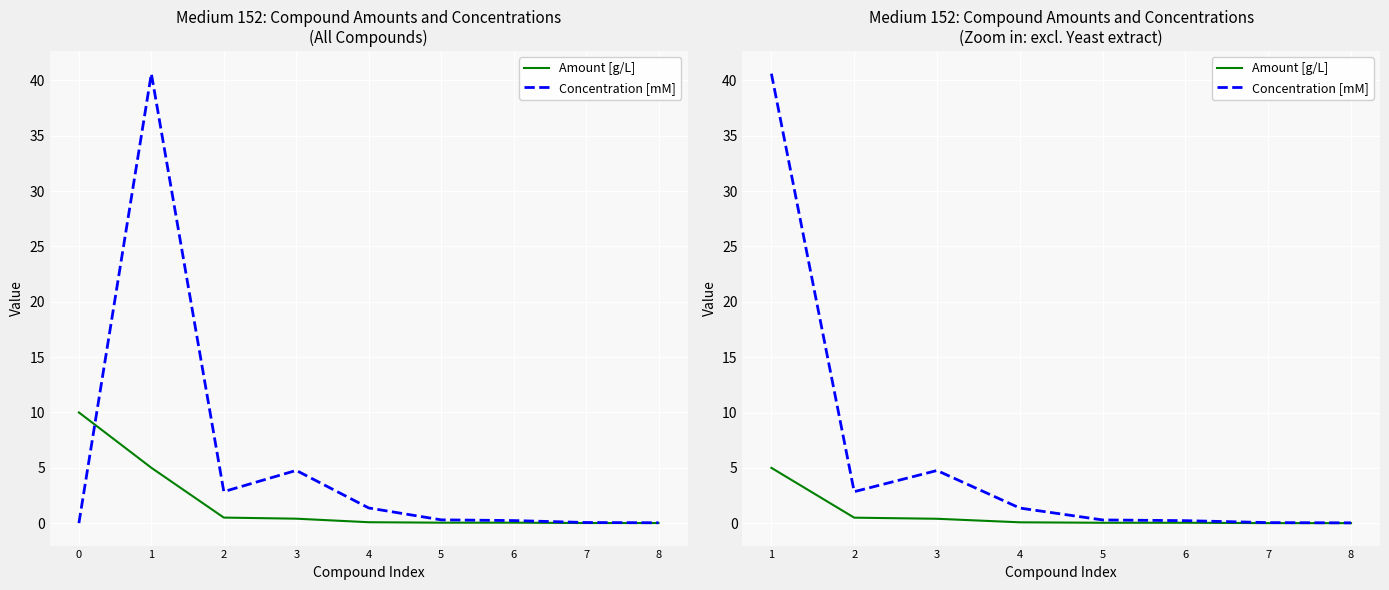

Which series changed the most between 4 and 8?

Concentration [mM]